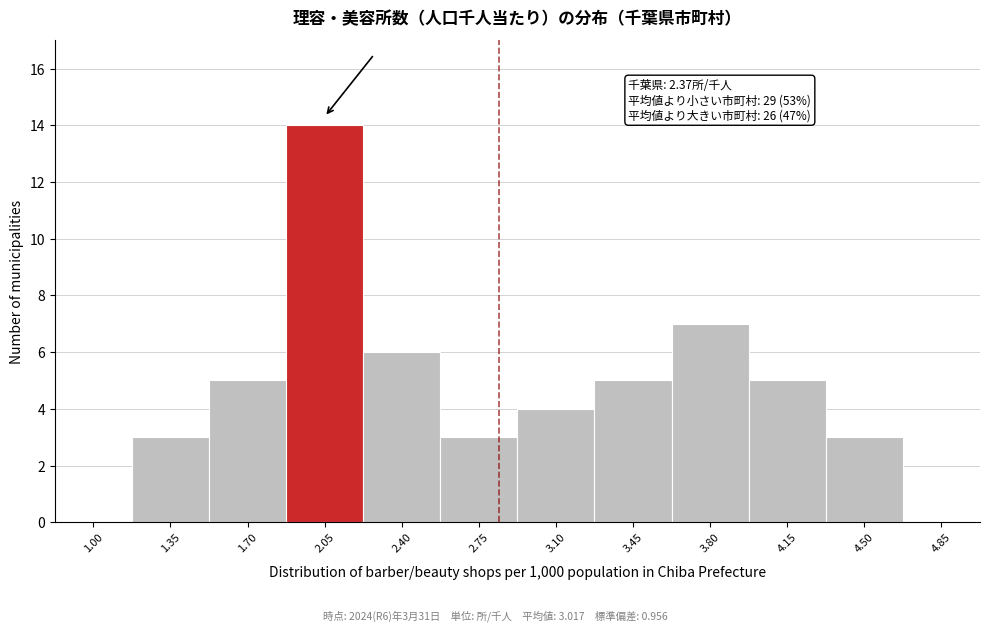

Reading left to right, transcribe all the data shown in this chart.

1.00=0	1.35=3	1.70=5	2.05=14	2.40=6	2.75=3	3.10=4	3.45=5	3.80=7	4.15=5	4.50=3	4.85=0